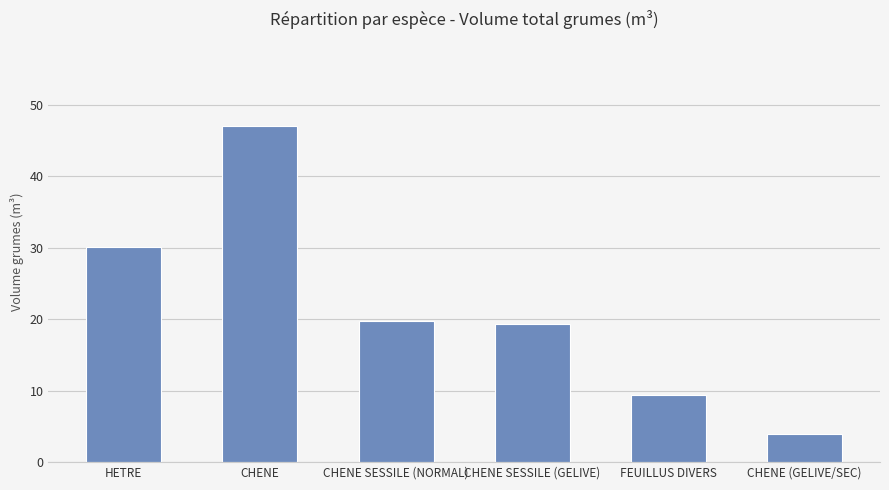

Count the number of data series in this chart.

1